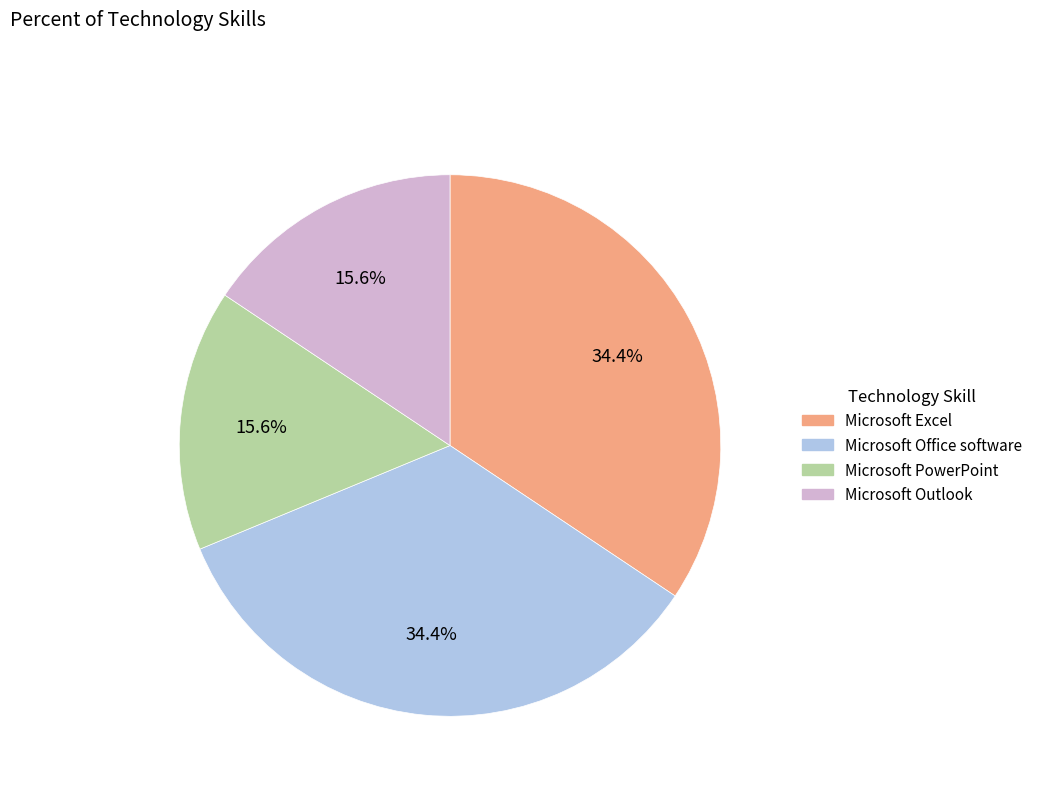

To the nearest percent, what is the difference between the Microsoft Excel and Microsoft PowerPoint slice percentages?

19%